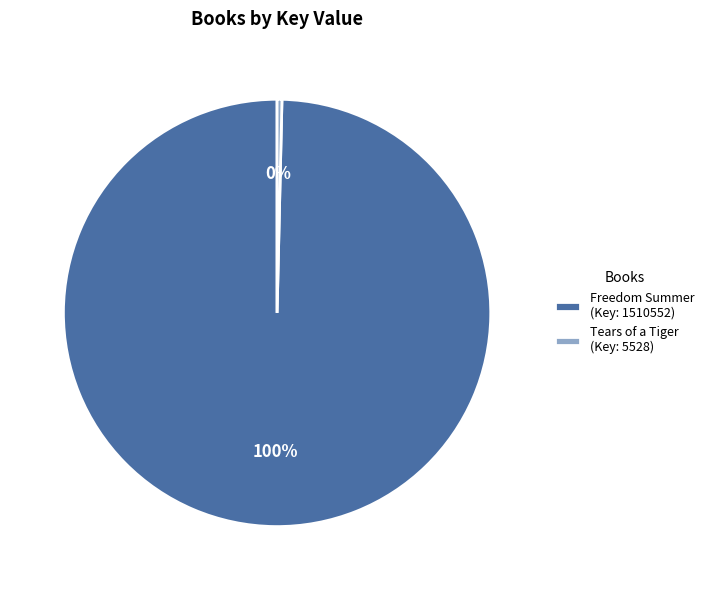

To the nearest percent, what is the average slice percentage?

50%